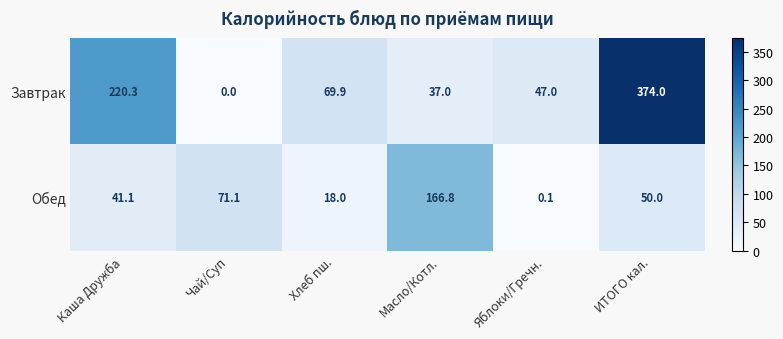

Count the number of data series in this chart.

2